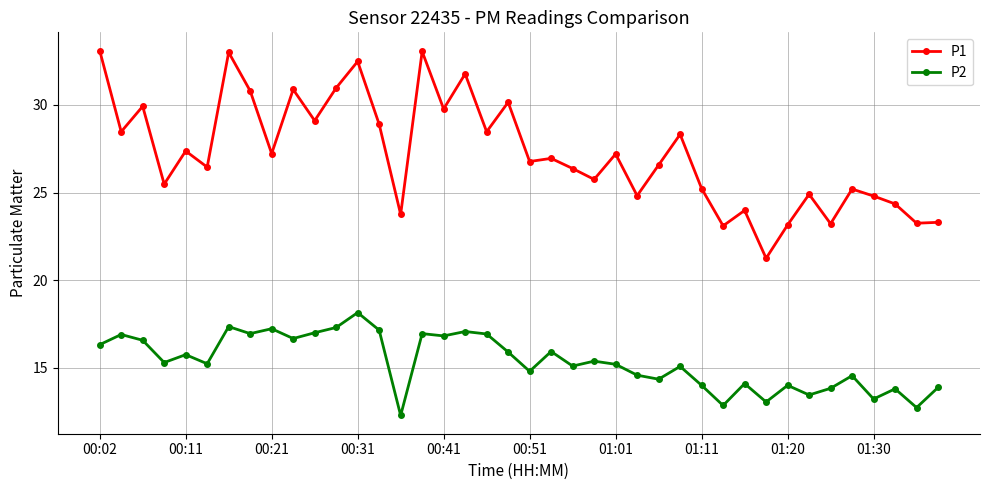

List the series in order of their peak value, highest first.

P1, P2